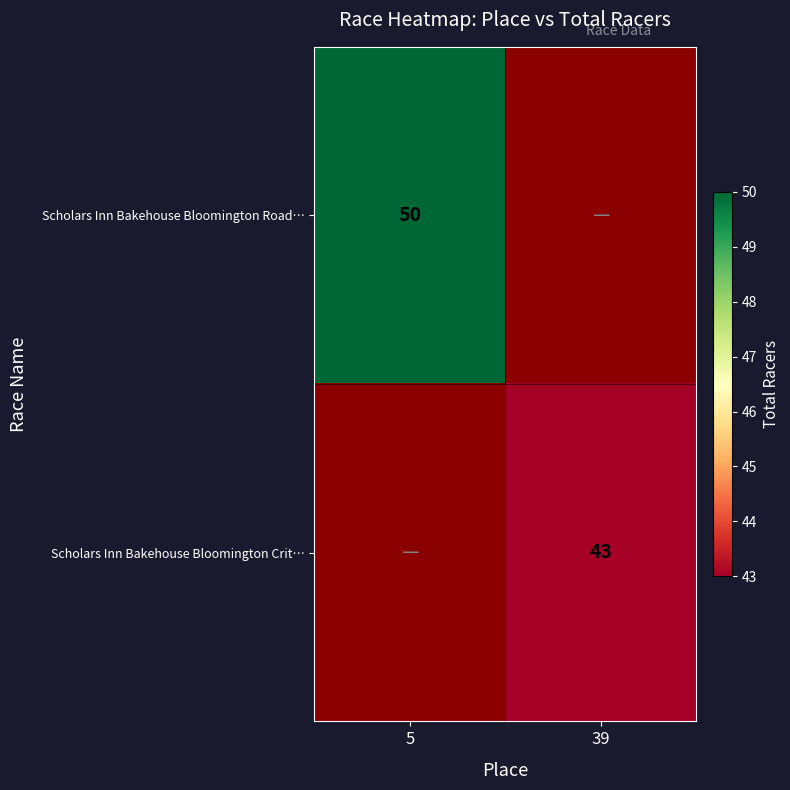

How many distinct data groups are displayed?

2